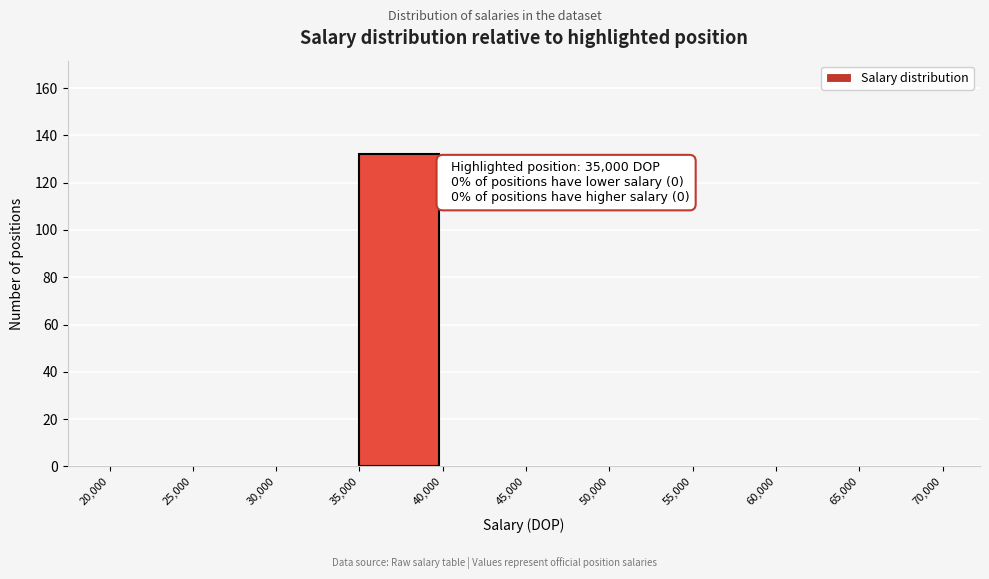

Over which range of the x-axis is the bar tallest?

35,000 to 40,000